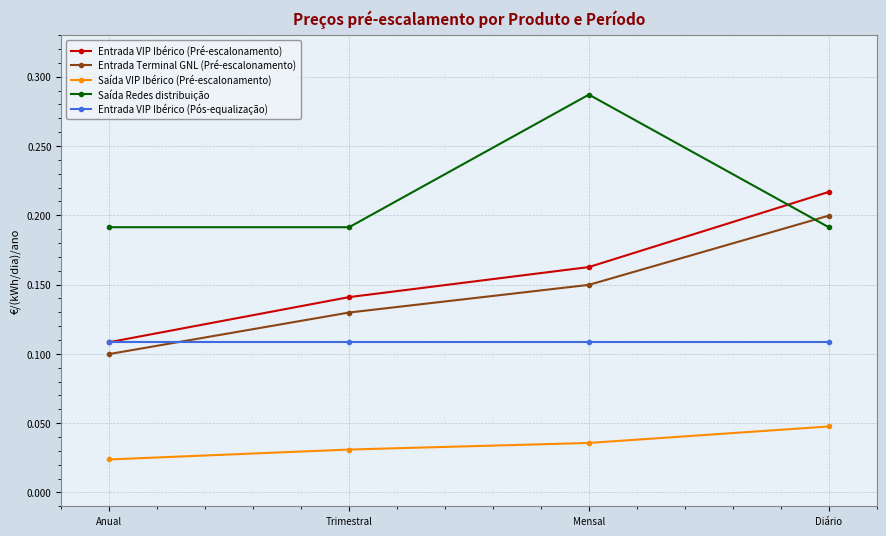

What is the label of the 2nd point from the left?

Trimestral